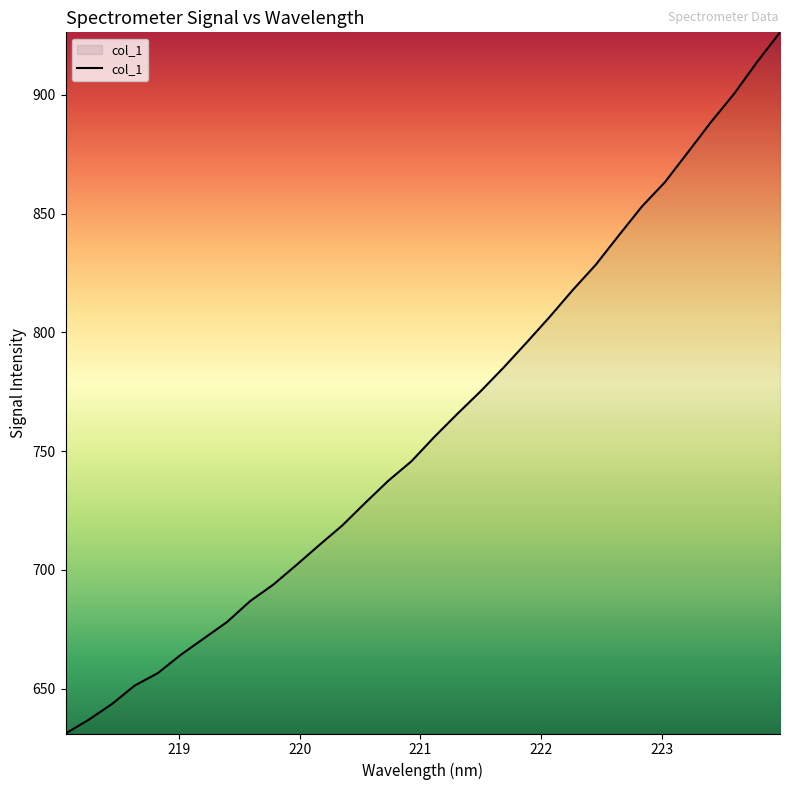

What is the greatest value displayed?

926.4